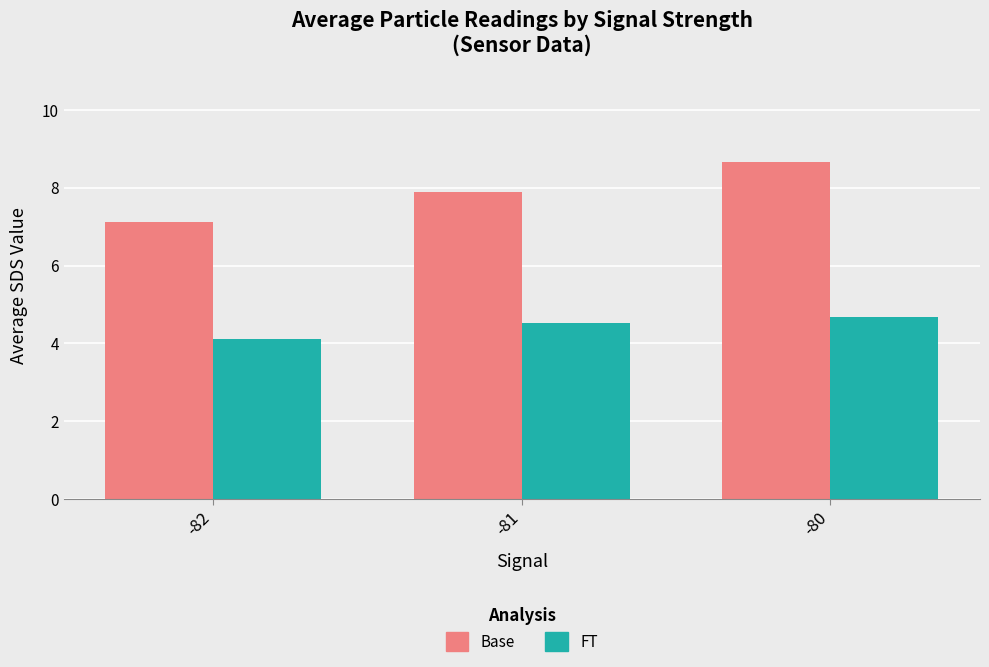

What is the minimum value shown in the chart?

4.1